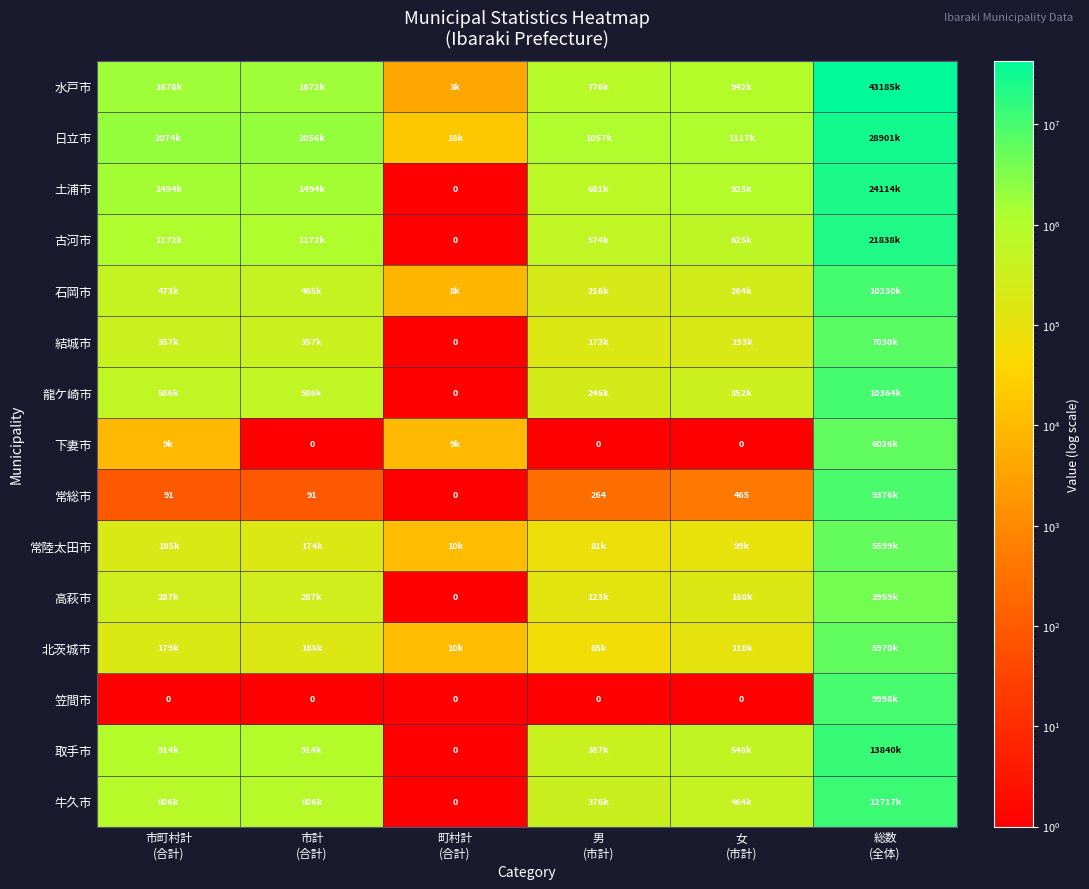

Which series has the largest total across all categories?

水戸市